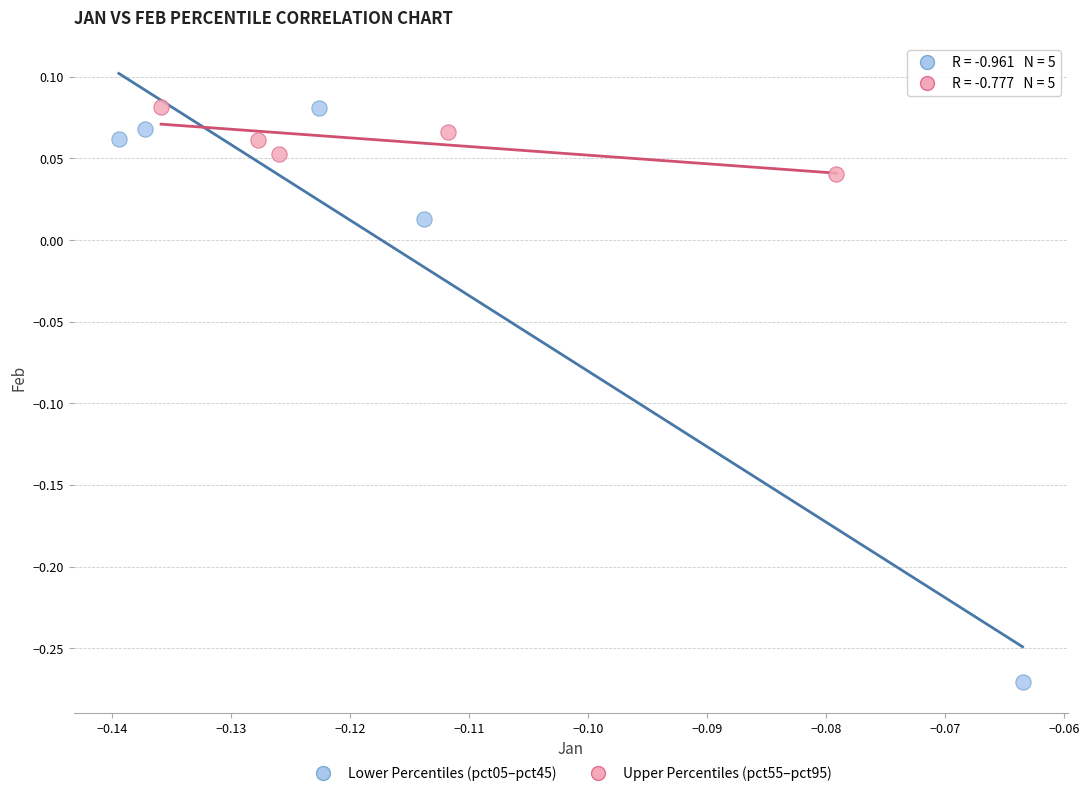

Which series reaches the minimum Y coordinate?

Lower Percentiles (pct05–pct45)